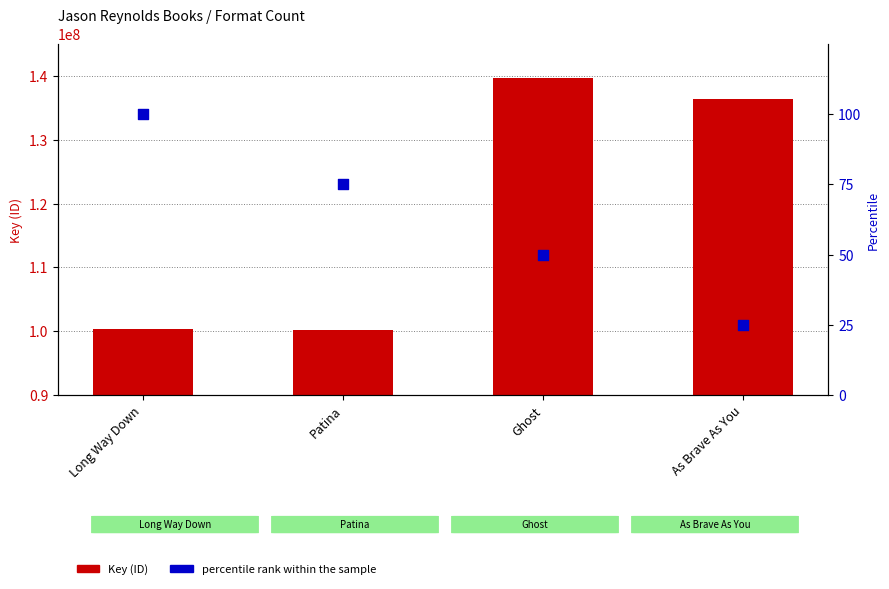

Which series has the largest total across all categories?

Key (ID)